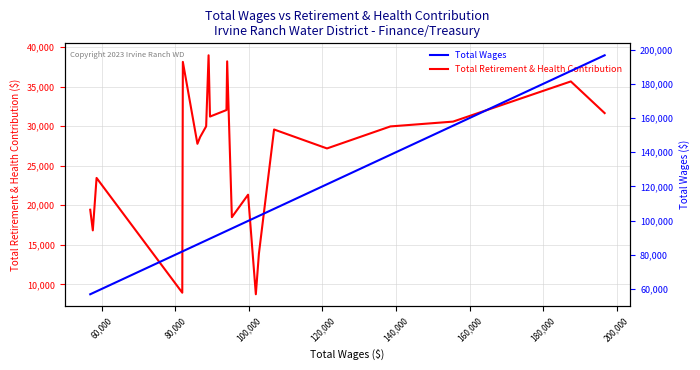

List the series in order of their overall mean, highest first.

Total Wages, Total Retirement & Health Contribution